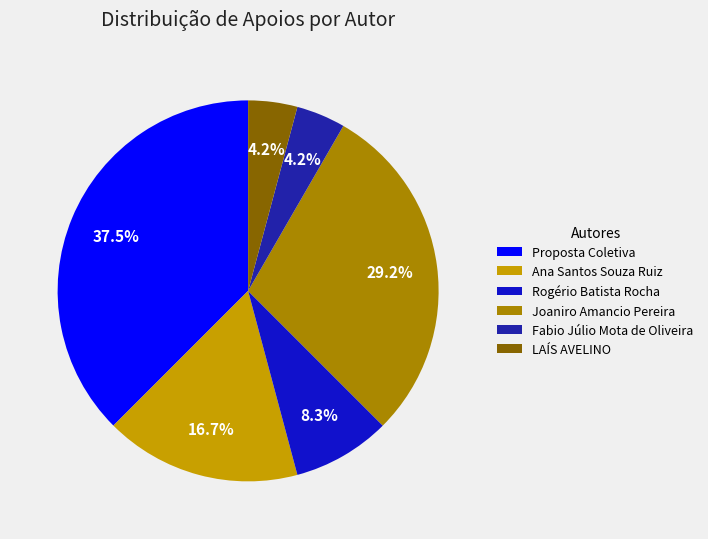

Is there any slice that represents more than half of the pie?

No